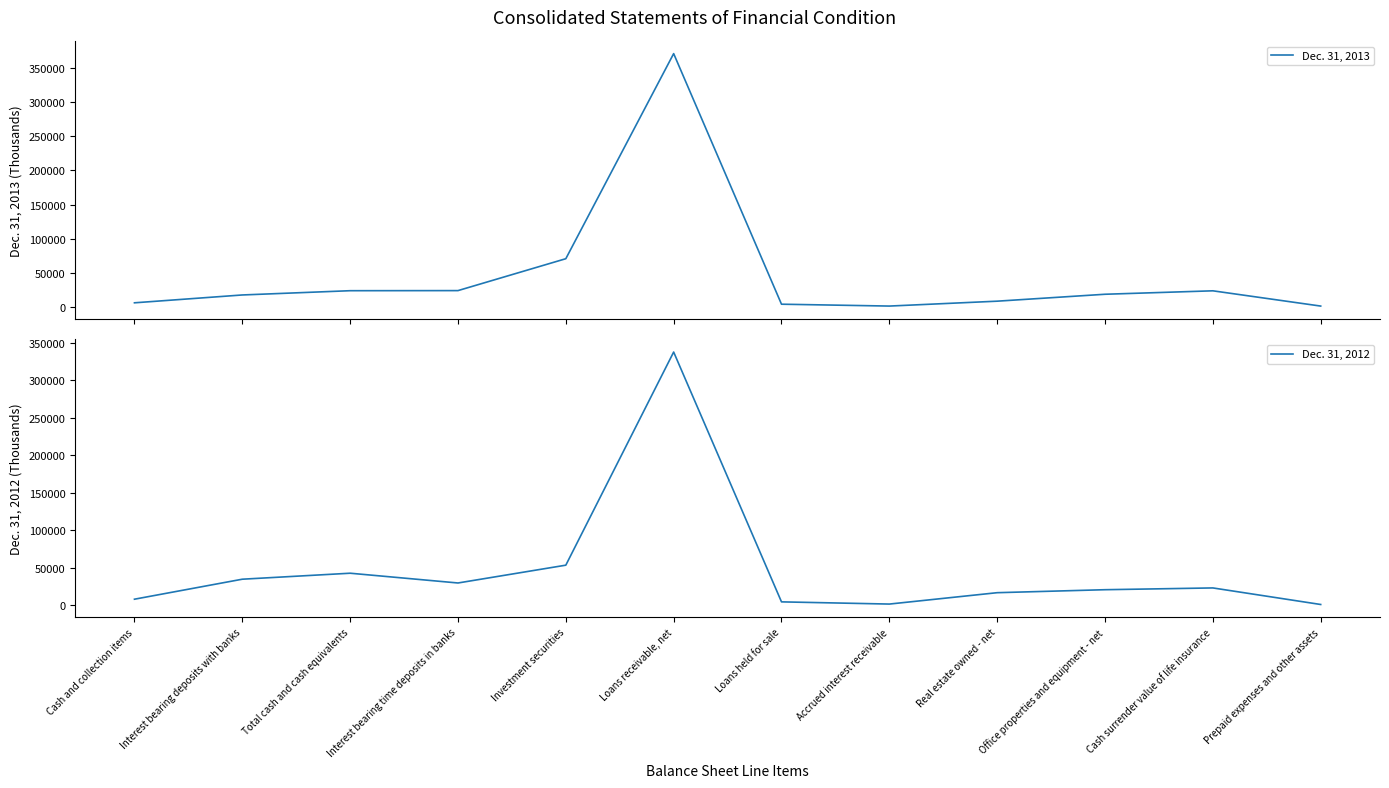

In Dec. 31, 2012, how many points are higher than both neighbors (excluding endpoints)?

3